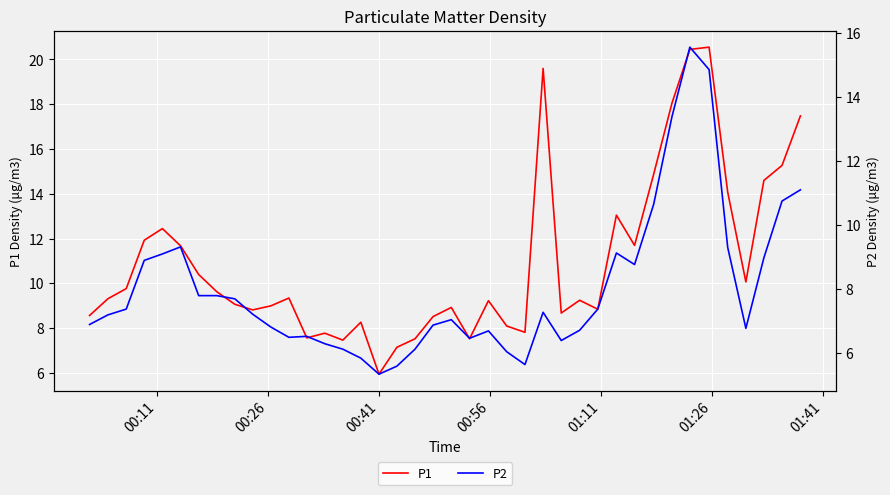

True or false: P2 and P1 cross at least once.

False